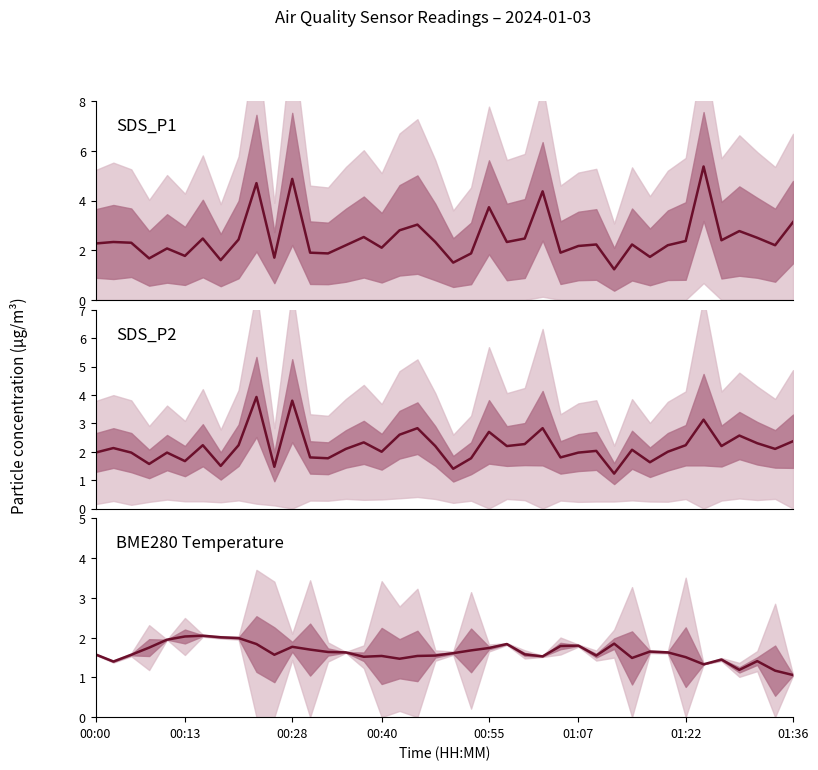

The SDS_P2 series shows 1.9 at 29. True or false?

False